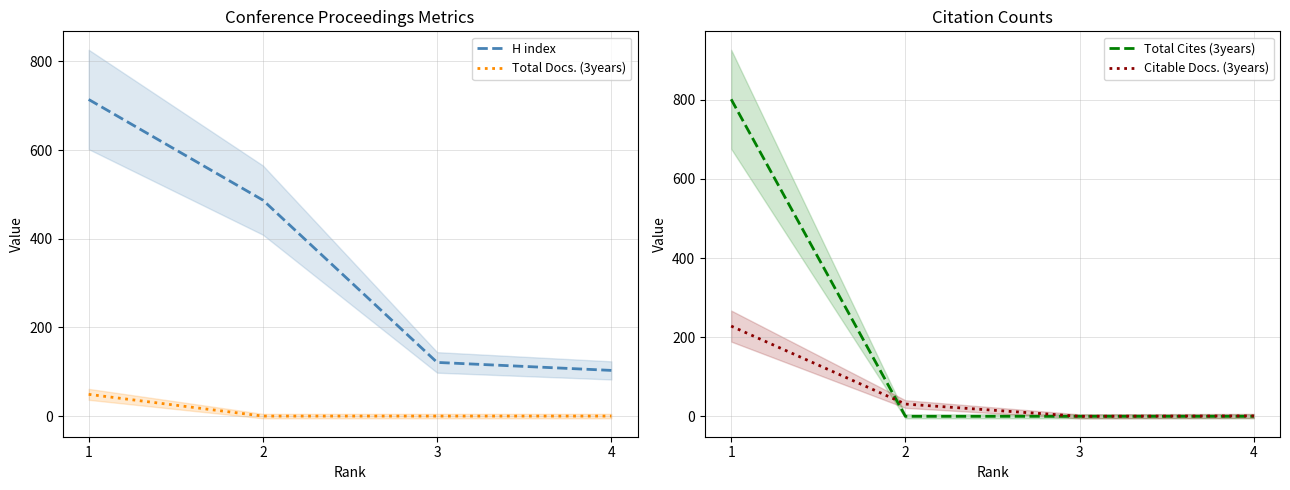

What is the difference between the highest and lowest values at 1?

752